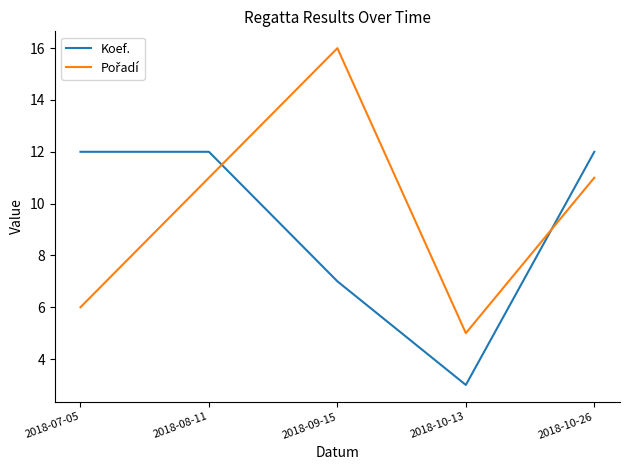

What position from the right is 2018-07-05?

5